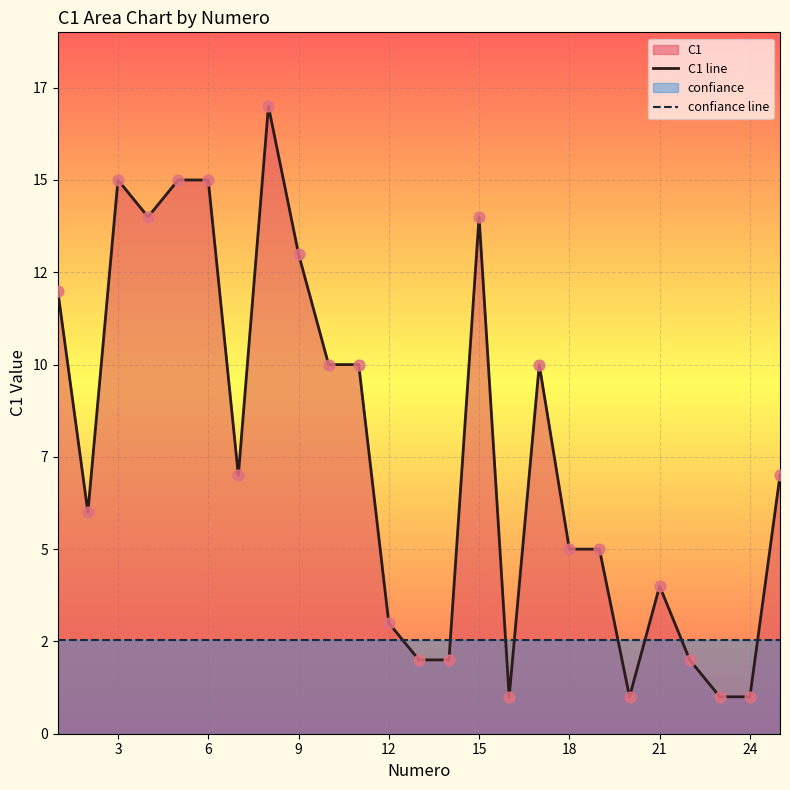

Is the value of C1 line at 15 greater than the value of confiance line at 24?

Yes